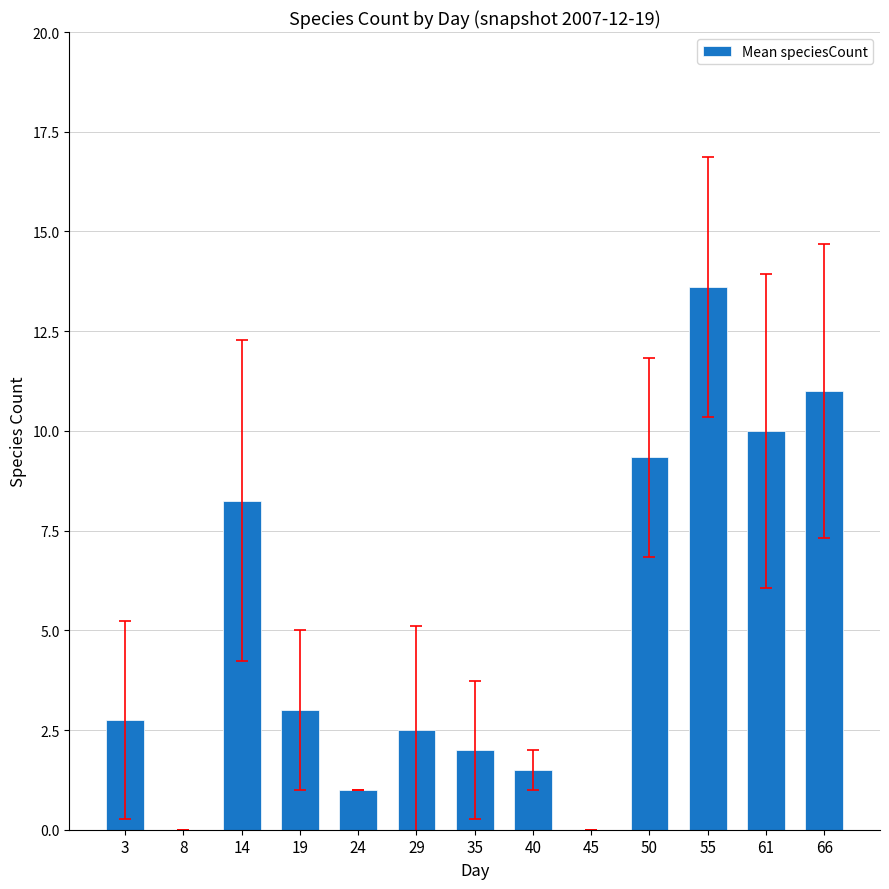

Which has a higher value, 66 or 14?

66